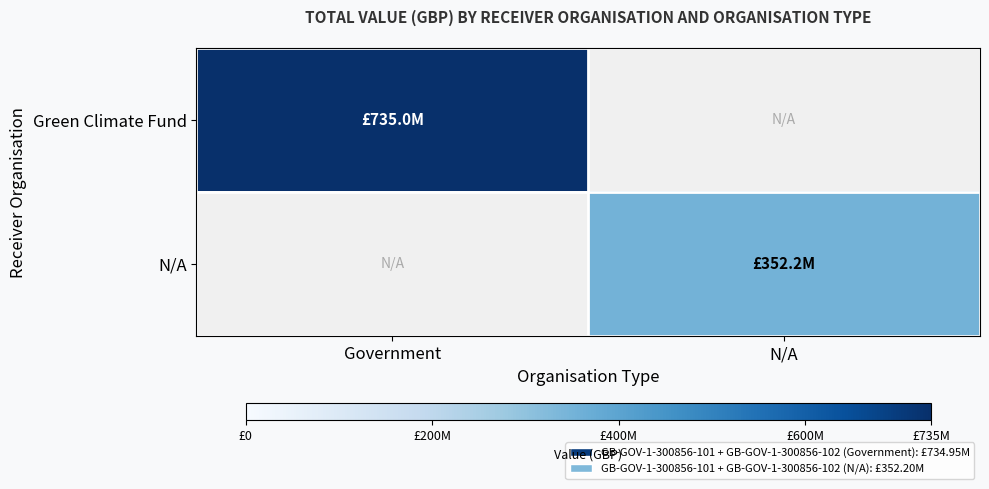

The value of Green Climate Fund at Government is 261926950.4. True or false?

False